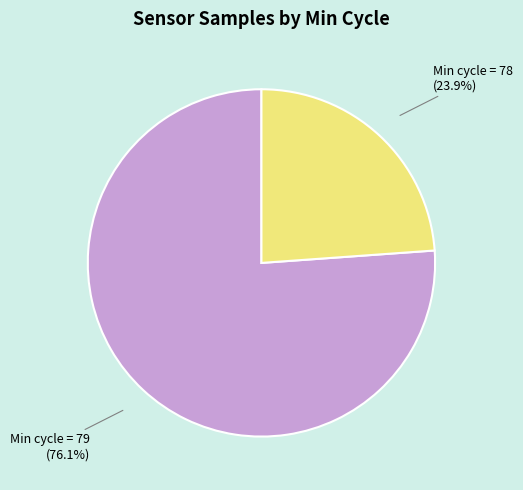

Count the number of slices in the pie.

2